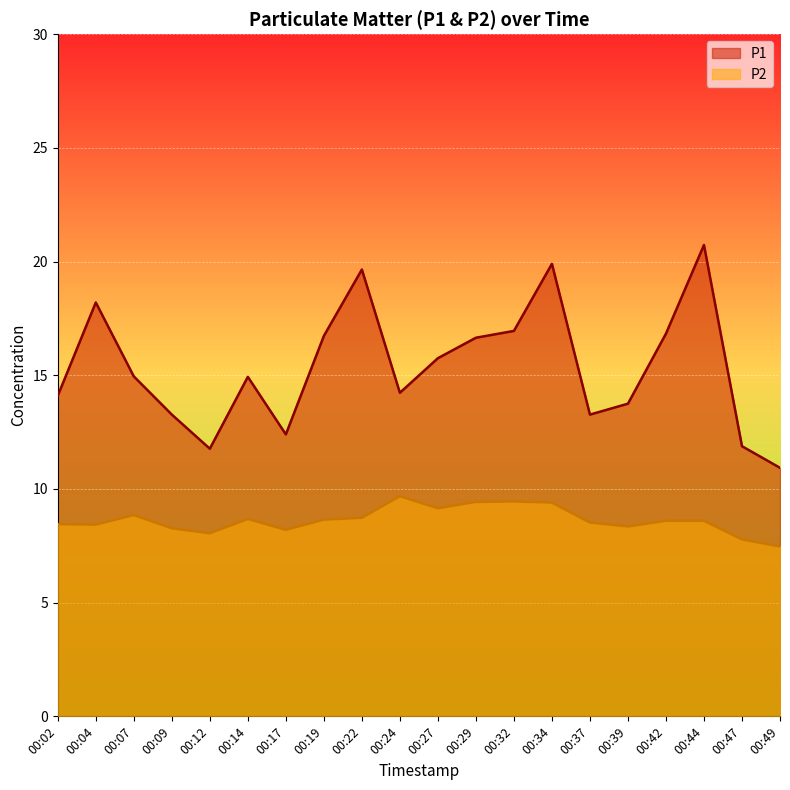

Is the value of P1 at 00:17 greater than the value of P2 at 00:44?

Yes